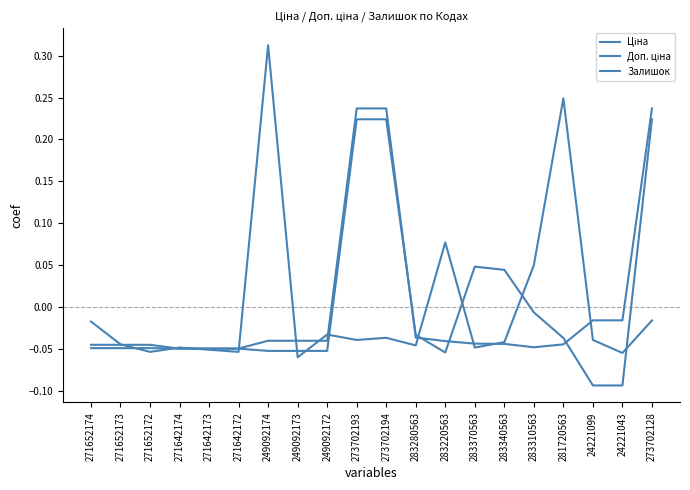

Reading left to right, list all the values displayed in this chart.

Ціна: -0.0	-0.0	-0.0	-0.0	-0.0	-0.0	-0.0	-0.0	-0.0	0.2	0.2	-0.0	-0.0	-0.0	-0.0	-0.0	-0.0	-0.0	-0.0	0.2
Доп. ціна: -0.0	-0.0	-0.0	-0.0	-0.0	-0.0	-0.1	-0.1	-0.1	0.2	0.2	-0.0	-0.1	0.0	0.0	-0.0	-0.0	-0.1	-0.1	0.2
Залишок: -0.0	-0.0	-0.1	-0.0	-0.1	-0.1	0.3	-0.1	-0.0	-0.0	-0.0	-0.0	0.1	-0.0	-0.0	0.0	0.2	-0.0	-0.1	-0.0